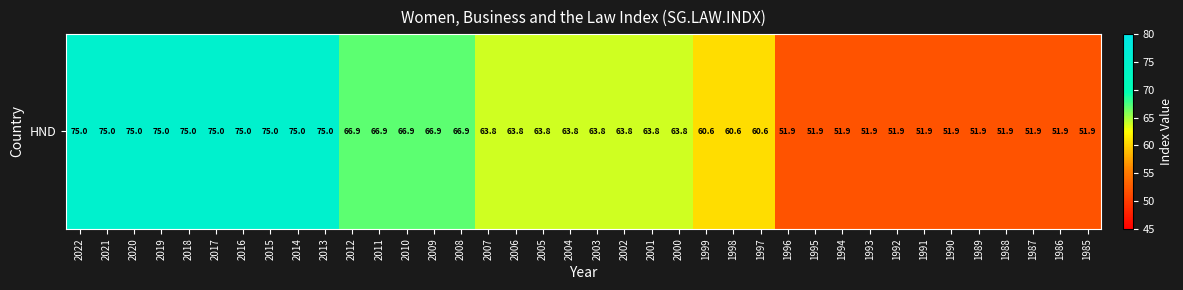

What is the difference between the second highest and minimum values?

23.1